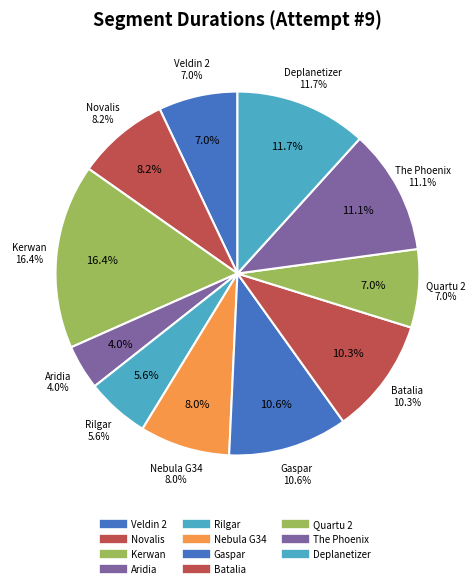

To the nearest percent, what is the difference between the largest and smallest slice percentages?

12%